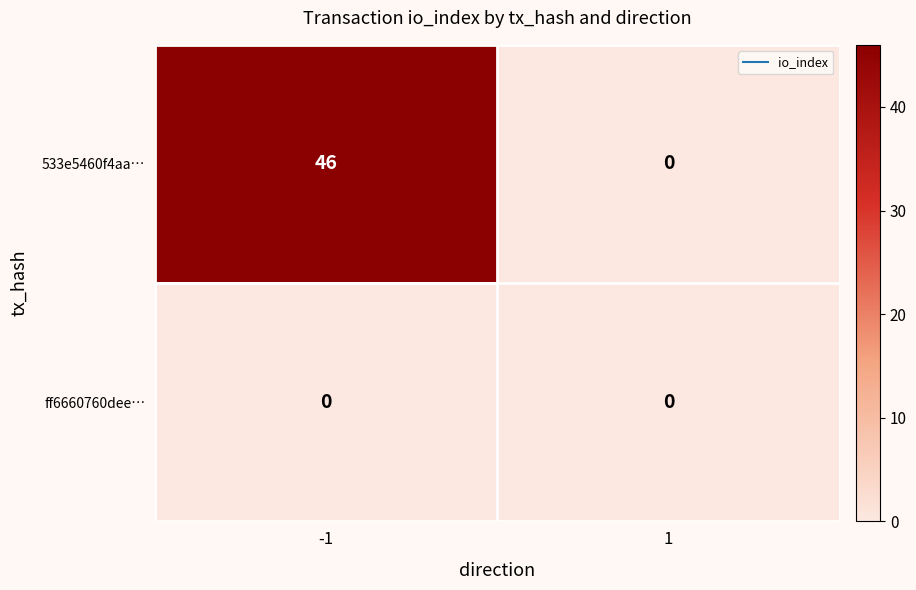

Is it true that 533e5460f4aa… equals 22 at 1?

False